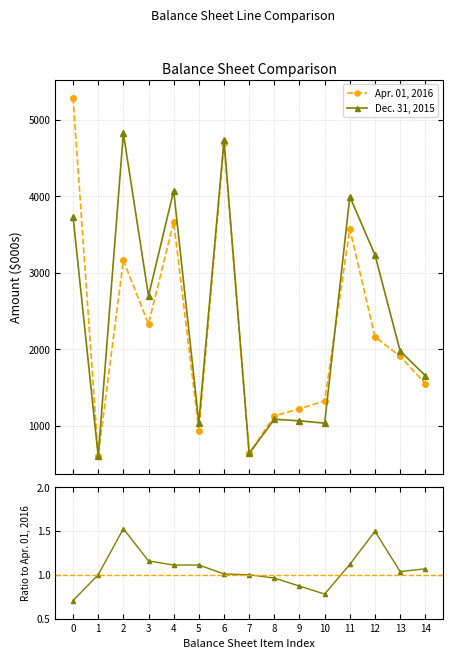

Which series has the widest spread of values?

Apr. 01, 2016